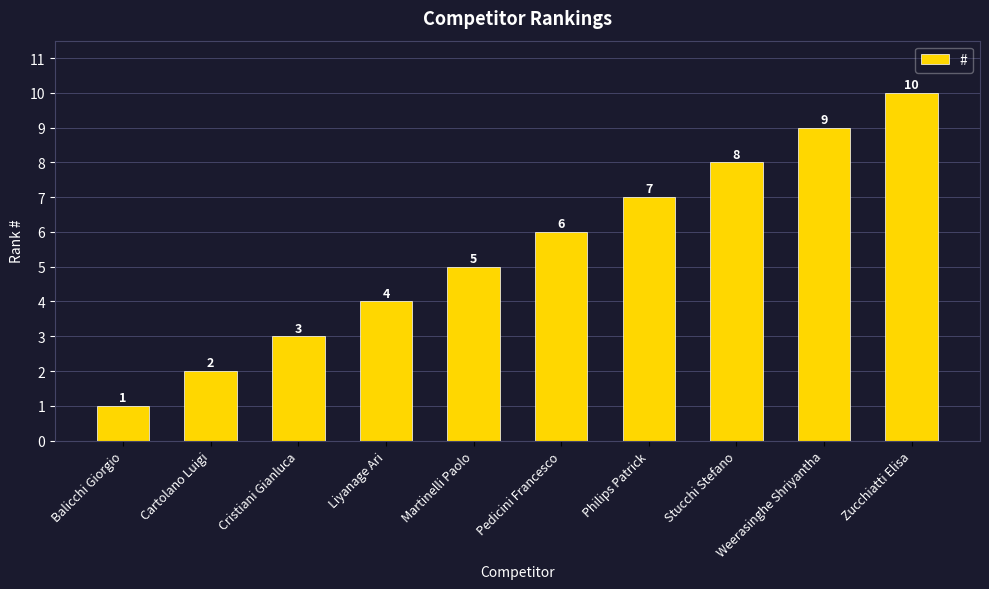

Reading left to right, list all the values displayed in this chart.

Balicchi Giorgio=1	Cartolano Luigi=2	Cristiani Gianluca=3	Liyanage Ari=4	Martinelli Paolo=5	Pedicini Francesco=6	Philips Patrick=7	Stucchi Stefano=8	Weerasinghe Shriyantha=9	Zucchiatti Elisa=10